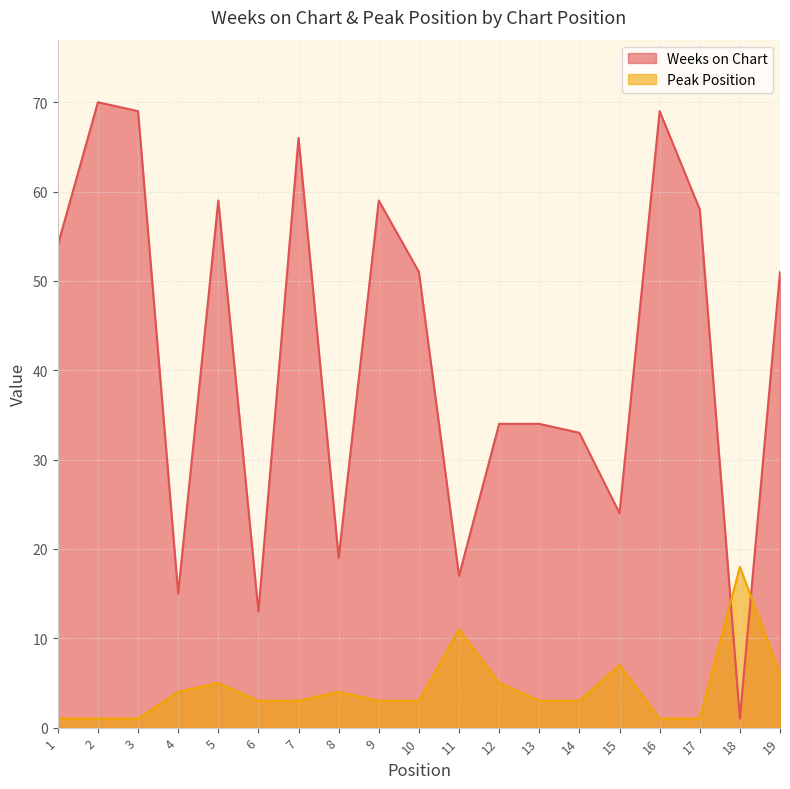

What is the smallest value displayed?

1